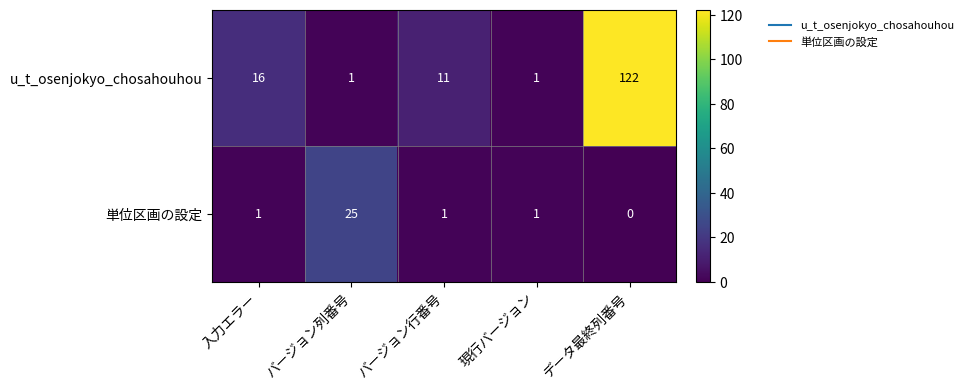

What is the greatest value displayed?

122